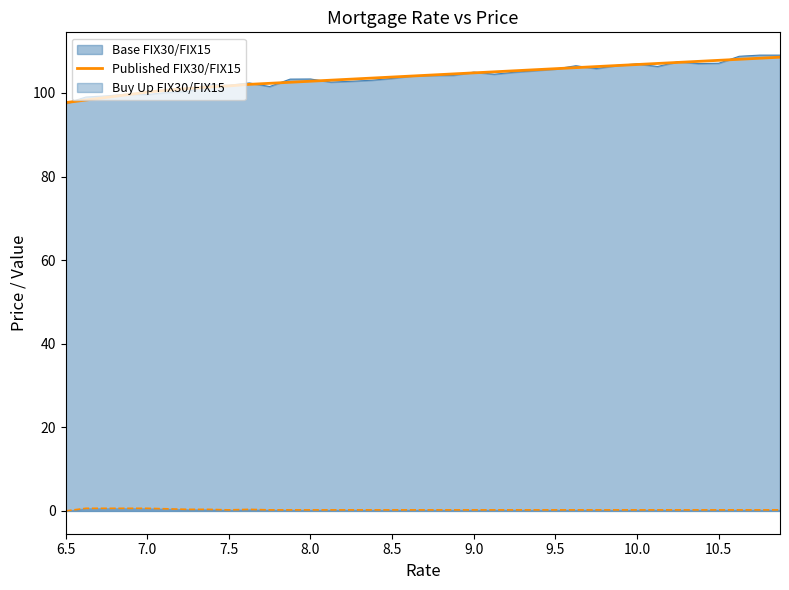

What is the sum of all values?

3743.0